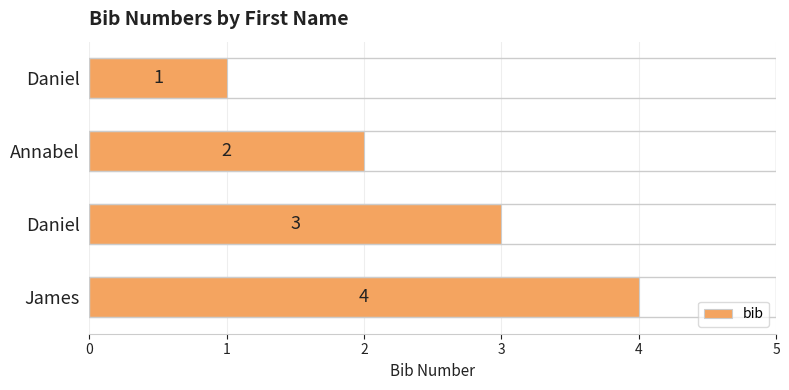

How many data points does each series have?

4